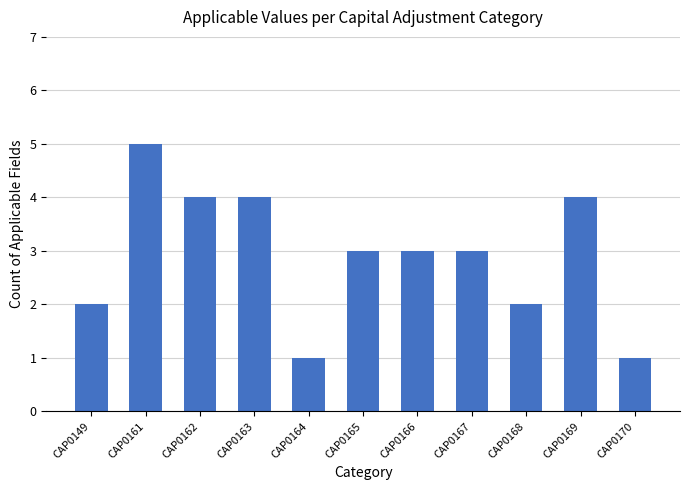

At which category does the chart reach its peak across all series?

CAP0161